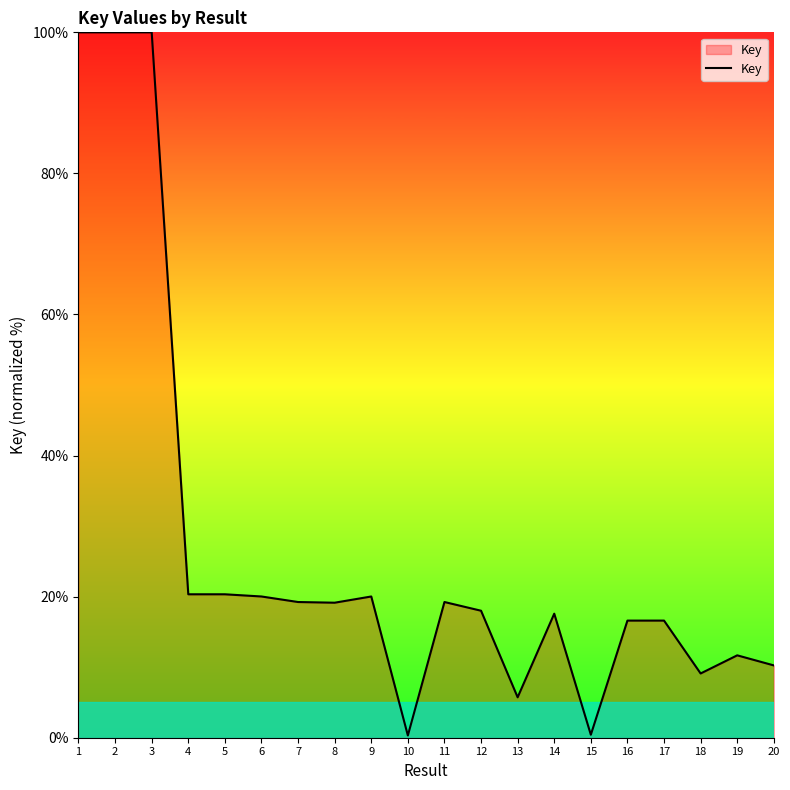

How many lines are shown in the chart?

1